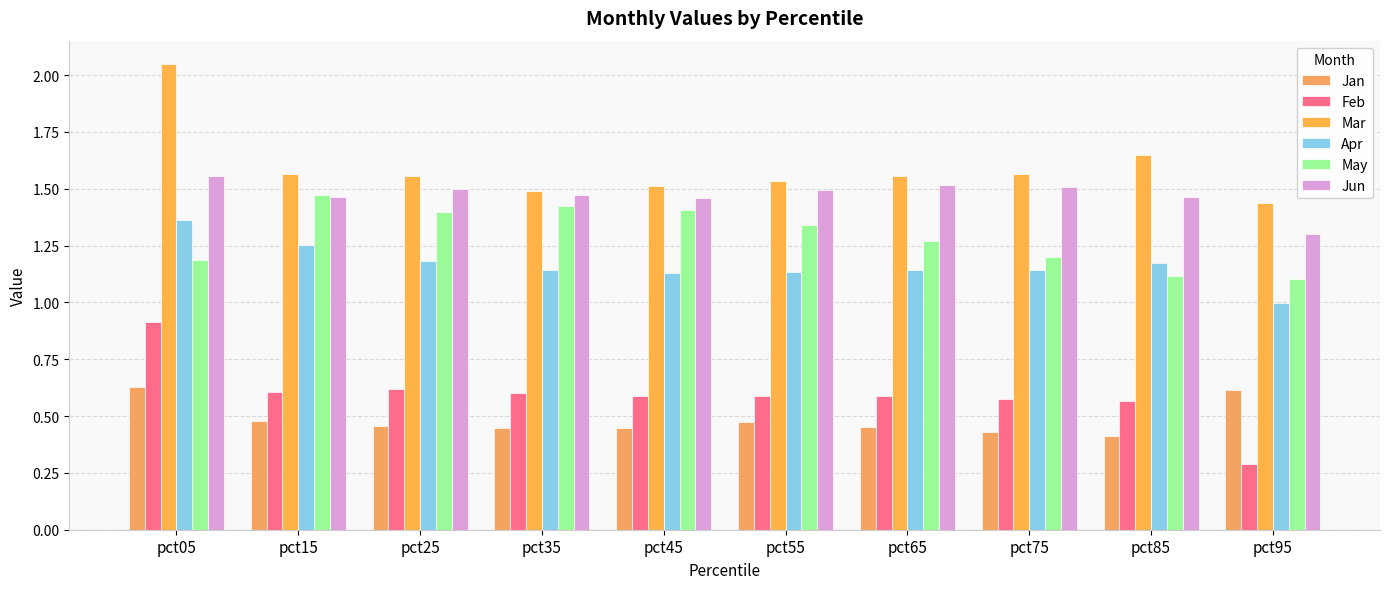

List the series in order of their peak value, lowest first.

Jan, Feb, Apr, May, Jun, Mar